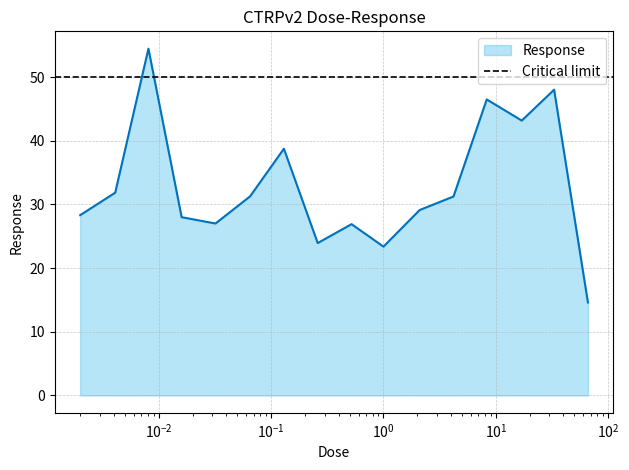

What is the label of the 2nd point from the left?

0.0041